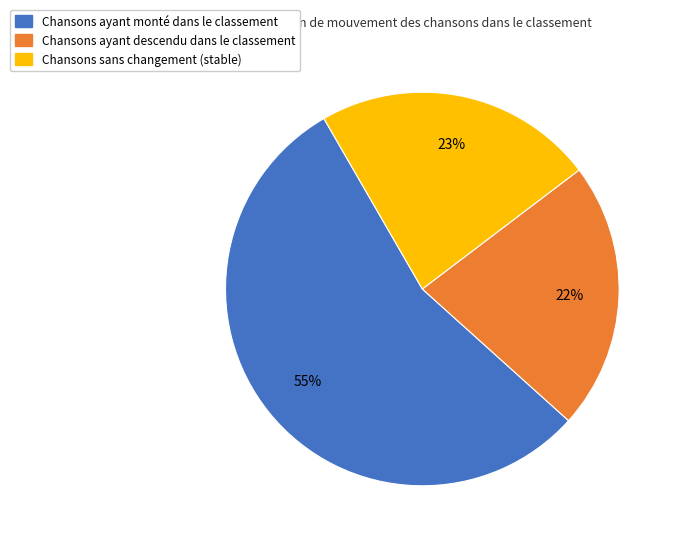

How many segments does this pie chart have?

3